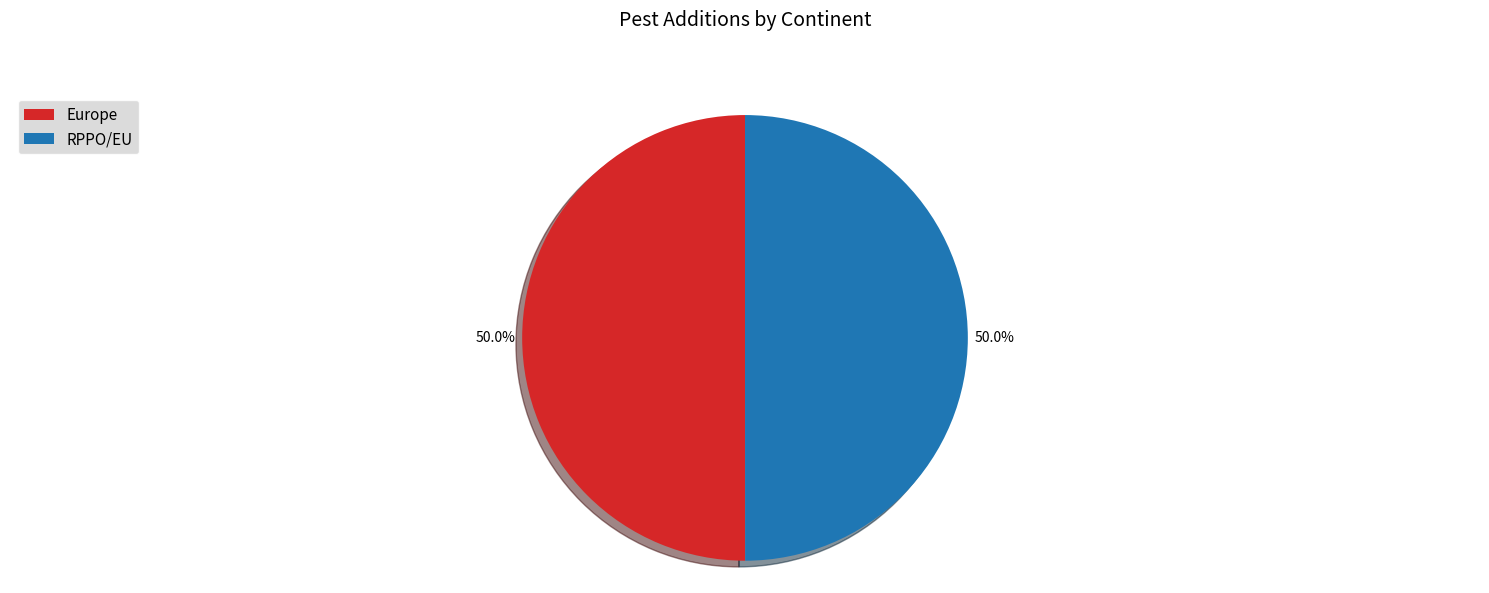

Combined, do RPPO/EU and Europe account for over 50%?

Yes